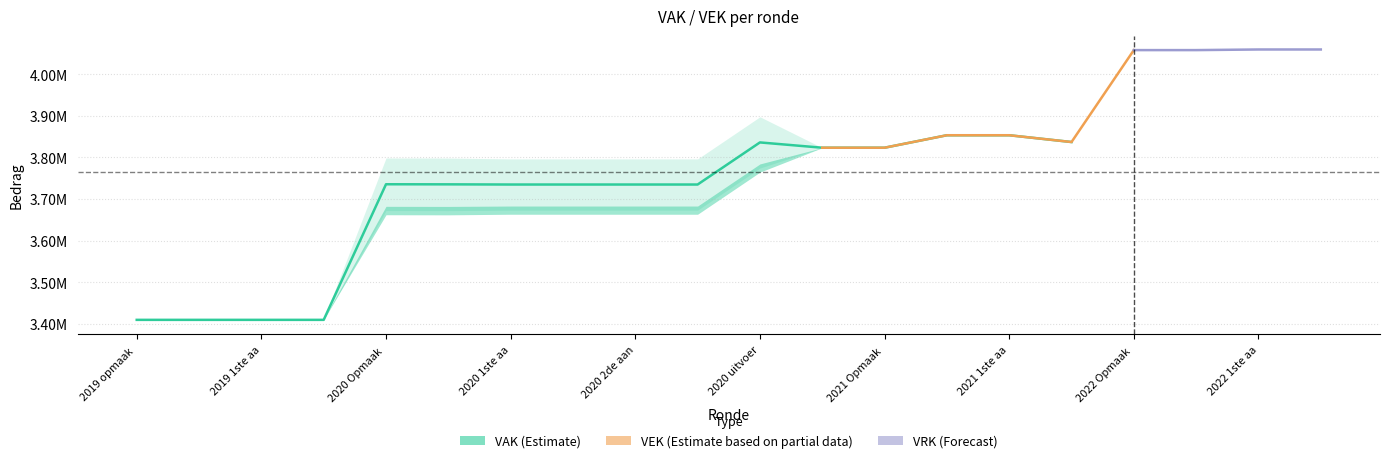

What value does the VAK series have at 2022 Opmaak - goedgekeurd, to the nearest 10?

4058050